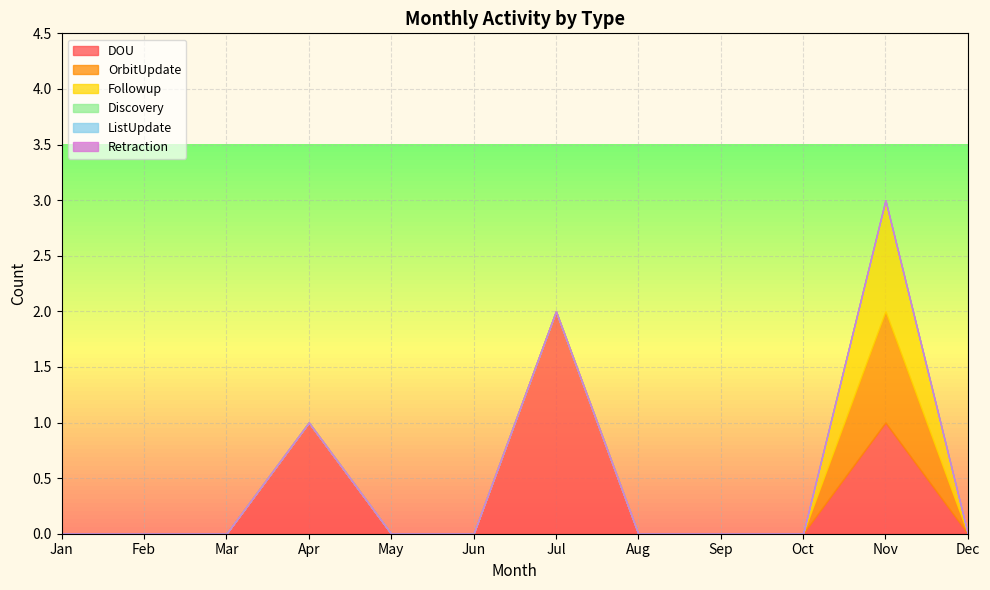

Rank the series by their maximum value, from highest to lowest.

DOU, OrbitUpdate, Followup, Discovery, ListUpdate, Retraction